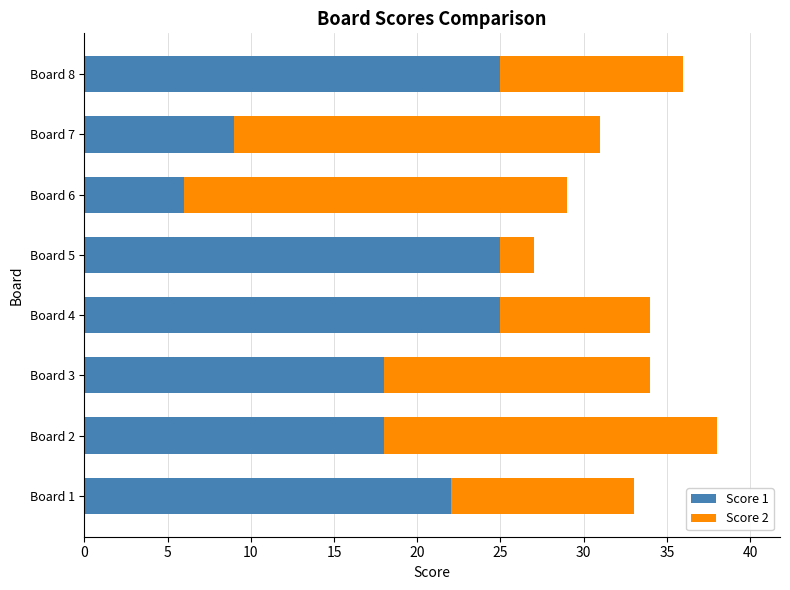

The value of Score 1 at Board 8 is 25. True or false?

True